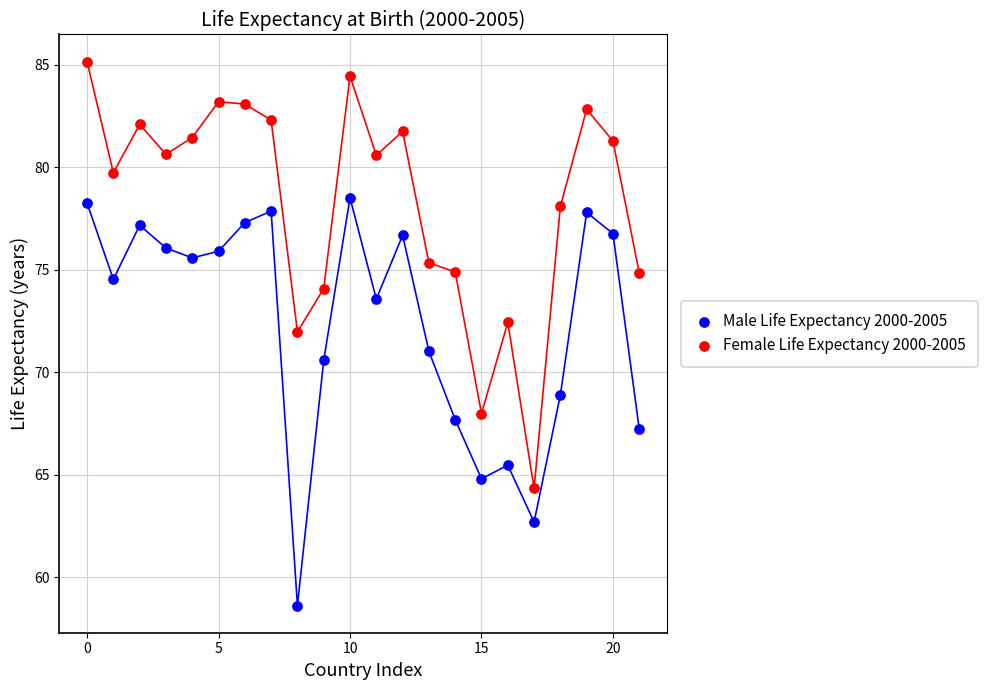

Which series has the largest Y range (max minus min)?

Female Life Expectancy 2000-2005